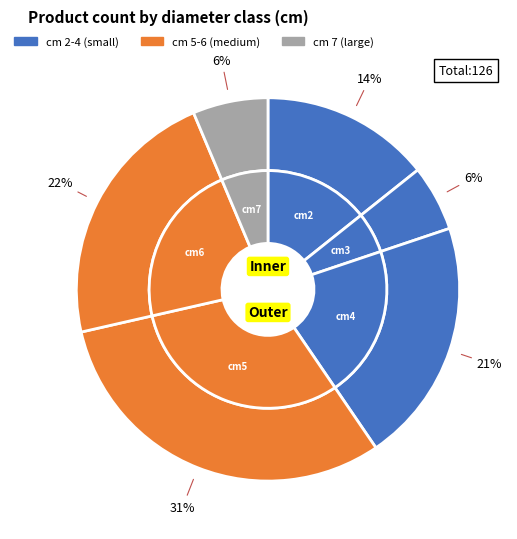

Which slice is the largest?

5